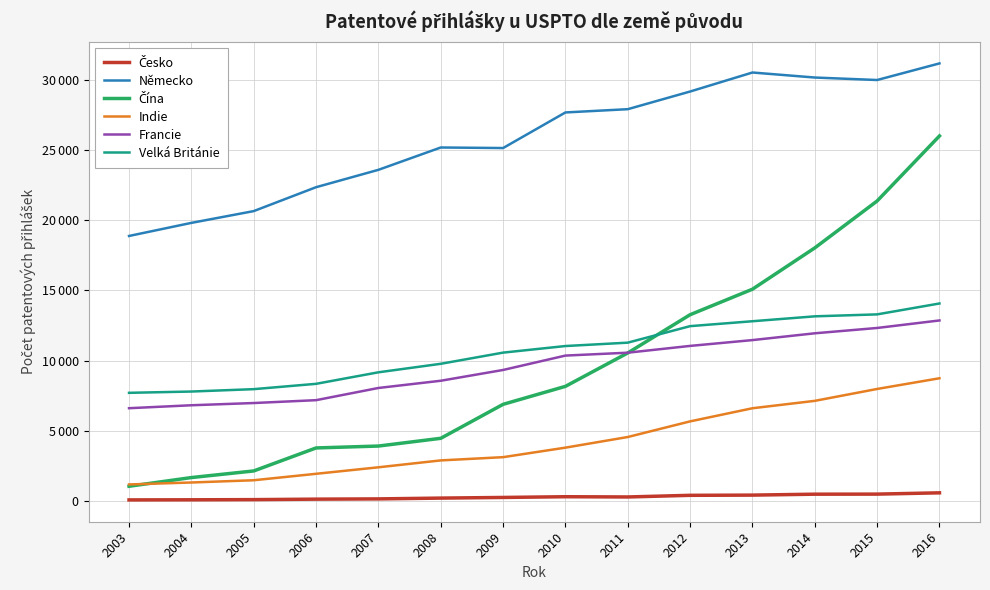

Which has a higher value, 2004 or 2006?

2006